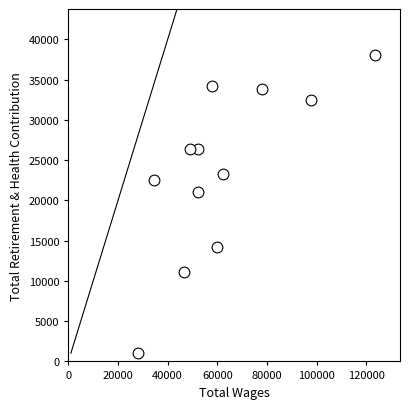

What is the range of Y values (max minus min)?

37040